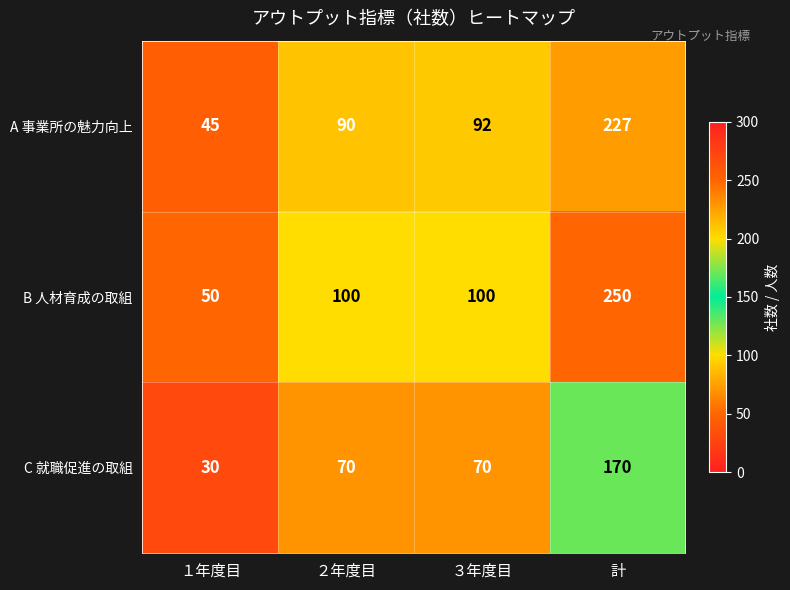

The value of B 人材育成の取組 at 計 is 250. True or false?

True